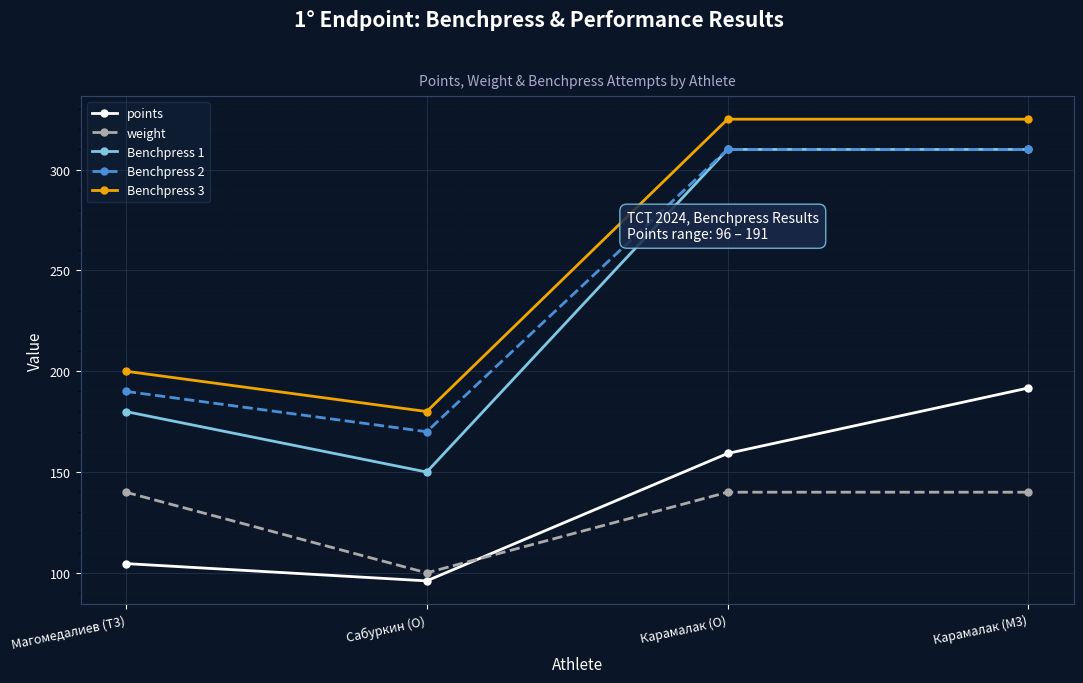

Does the chart display data point markers on the line(s)?

Yes